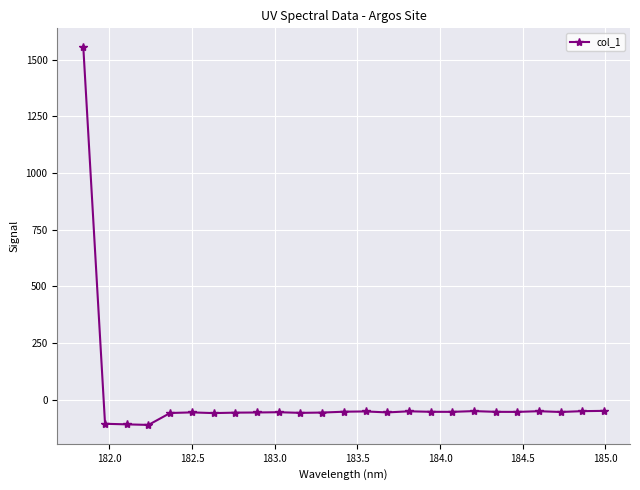

What is the minimum value shown in the chart?

-110.6